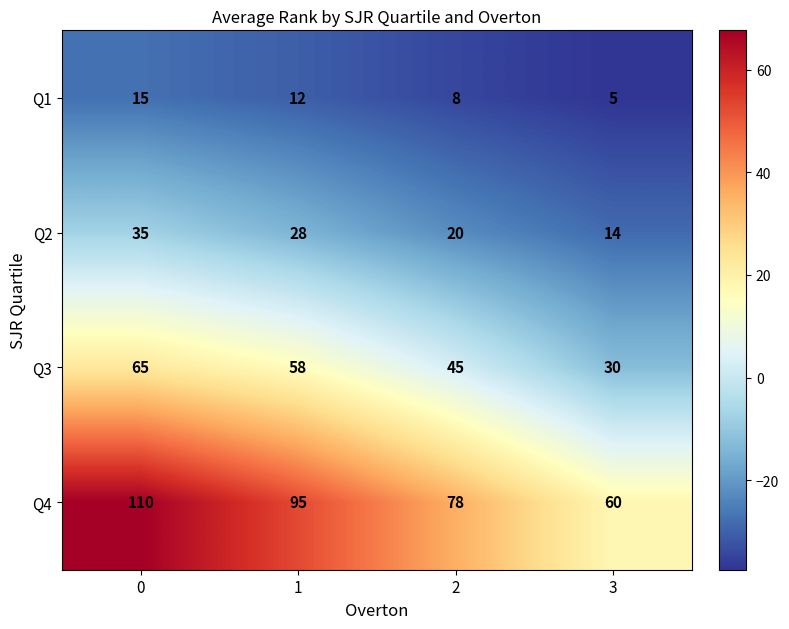

Which category has the lowest value across all series?

3